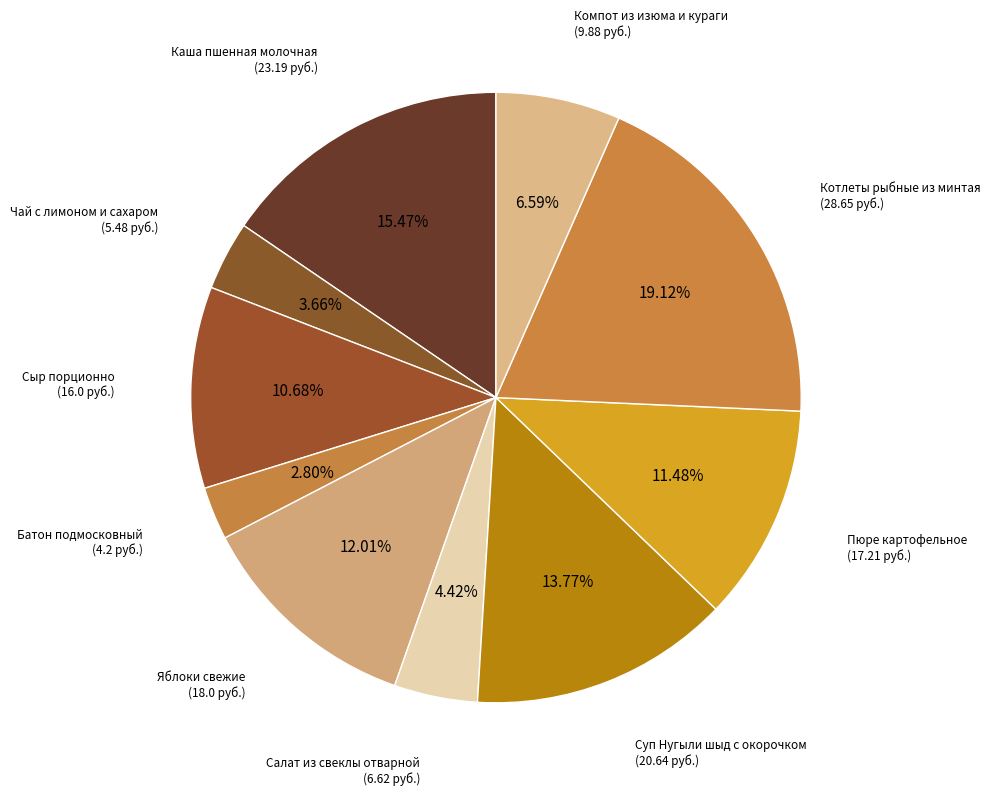

Is there a majority slice in this chart?

No